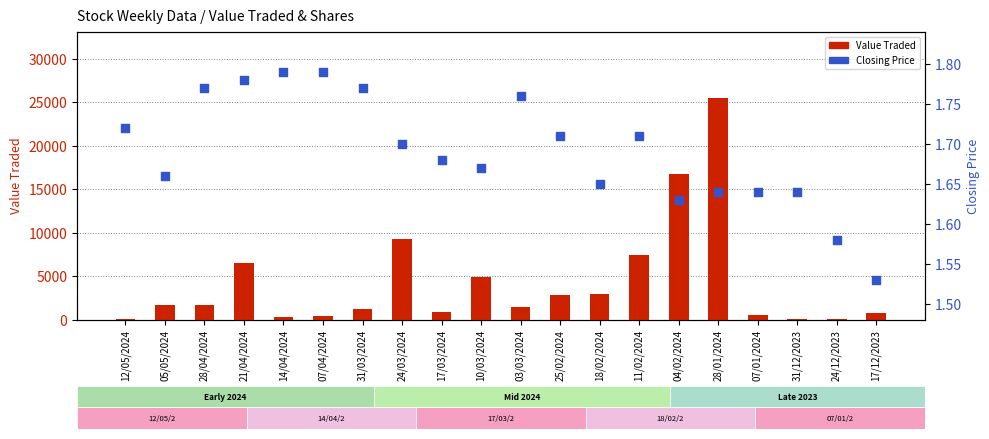

Is the value of Value Traded at 31/12/2023 greater than the value of Closing Price at 05/05/2024?

Yes